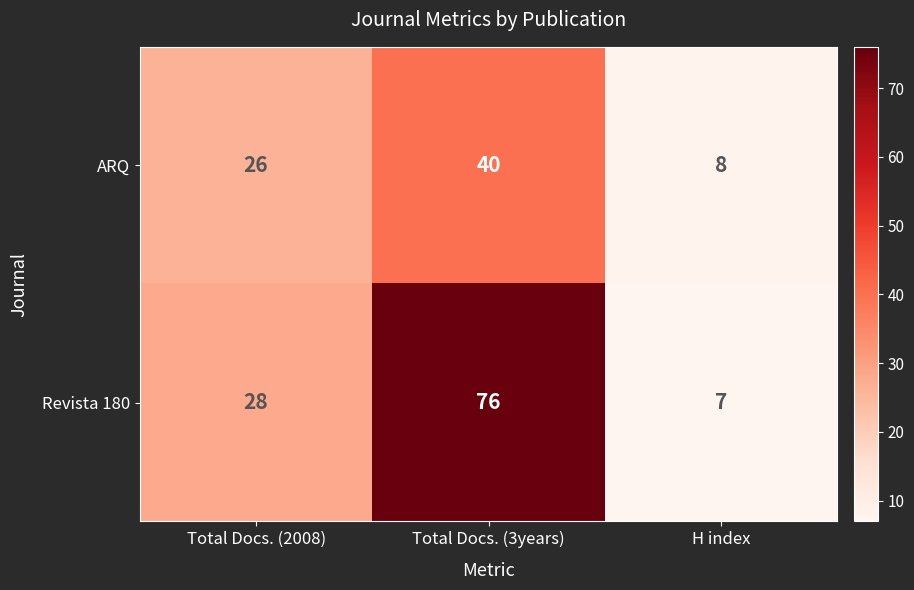

The value of Revista 180 at Total Docs. (3years) is 111. True or false?

False